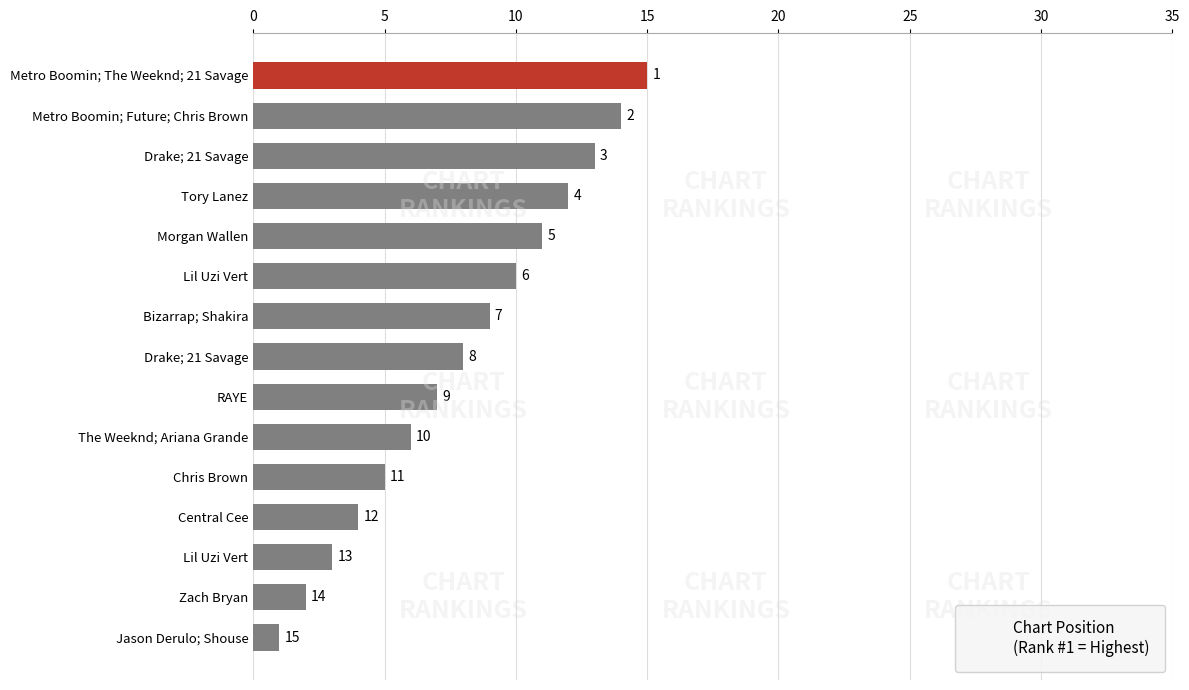

How many series are shown in this chart?

1